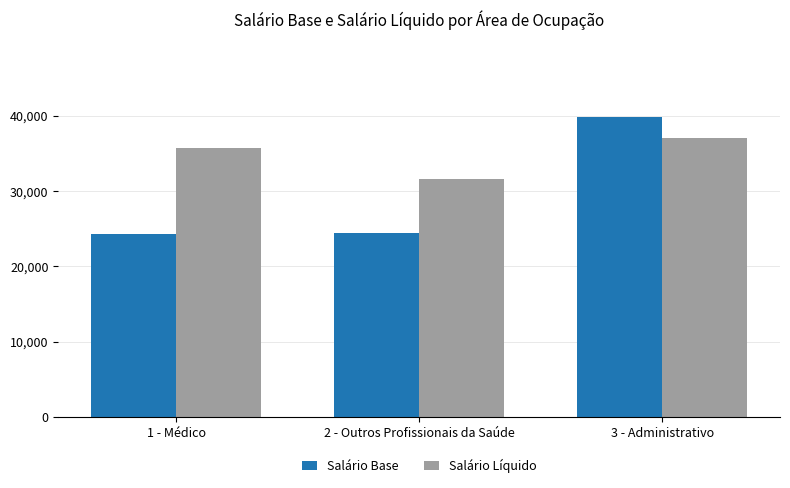

List the series in order of their peak value, lowest first.

Salário Líquido, Salário Base